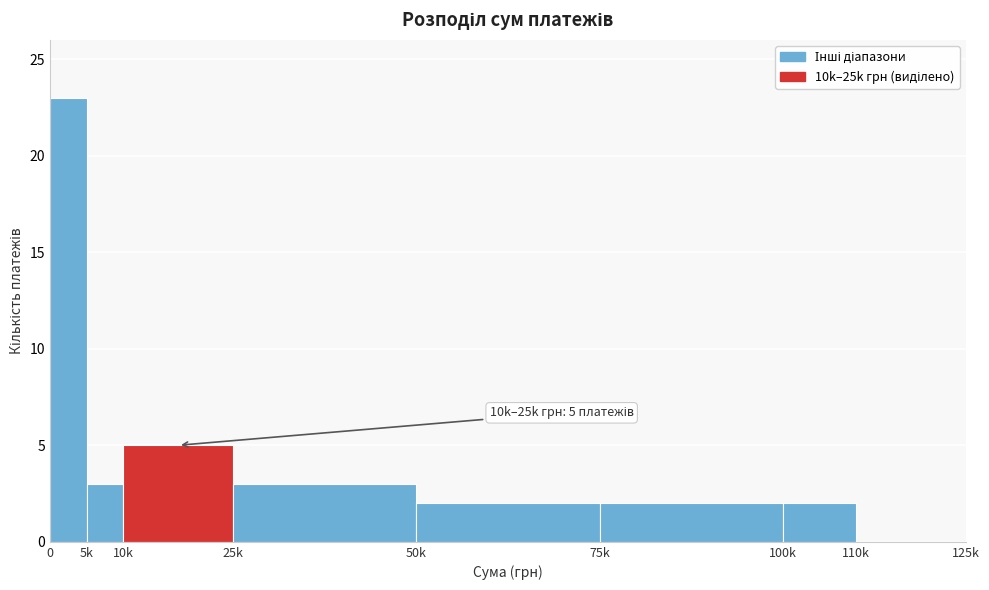

Reading left to right, transcribe all the data shown in this chart.

0=23	5k=3	10k=5	25k=3	50k=2	75k=2	100k=2	110k=0